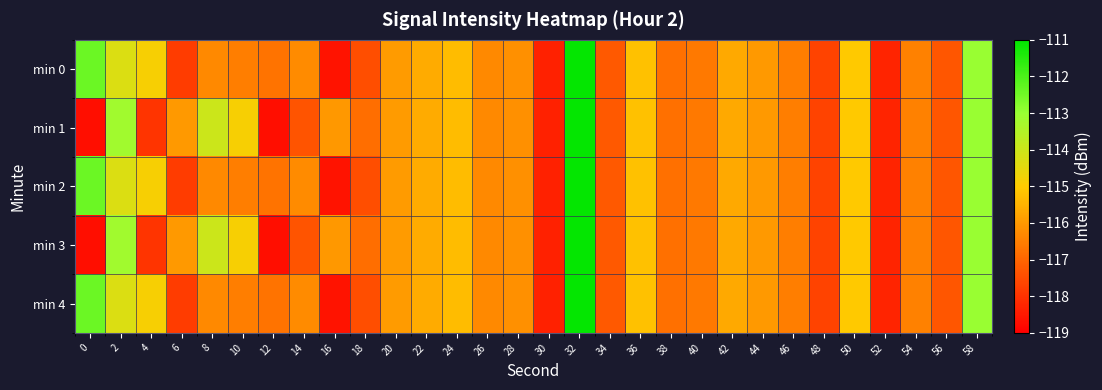

Rank the series at 14 from lowest to highest value.

min 1, min 3, min 0, min 2, min 4